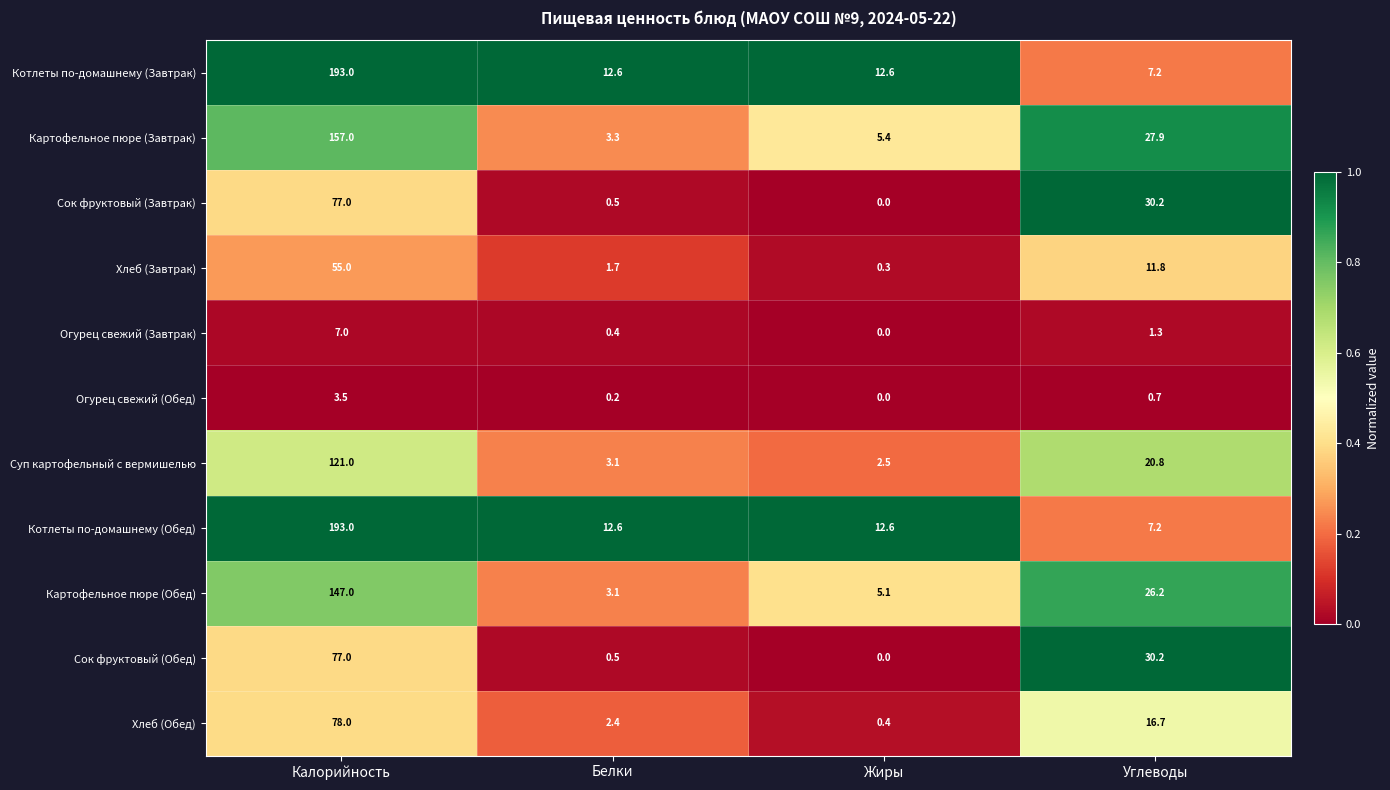

What is the spread (max minus min) of values at Жиры?

12.6